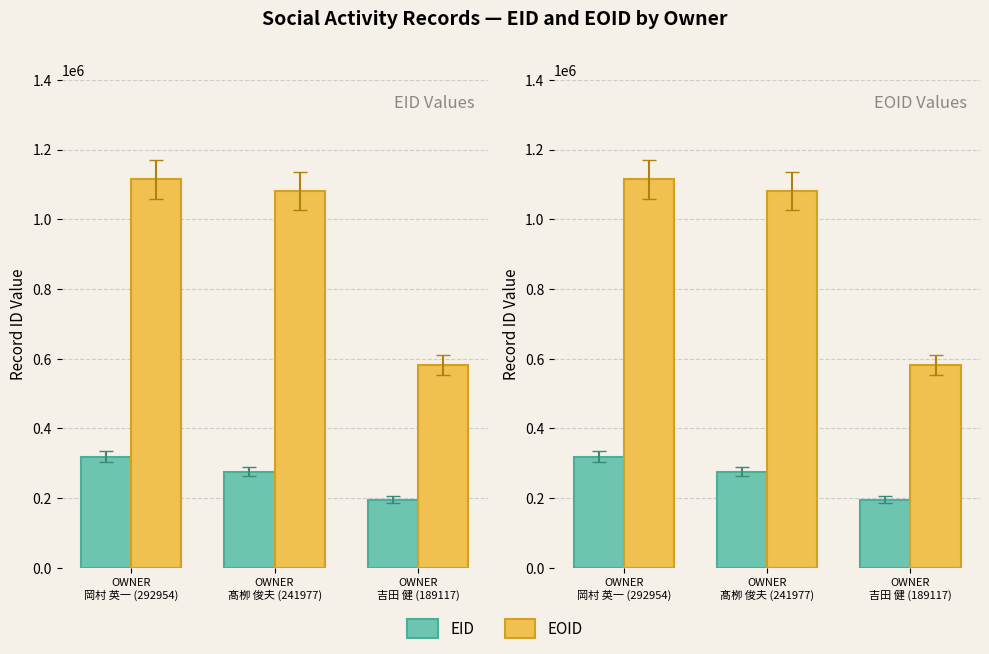

At which label does EOID reach its peak?

OWNER
岡村 英一 (292954)